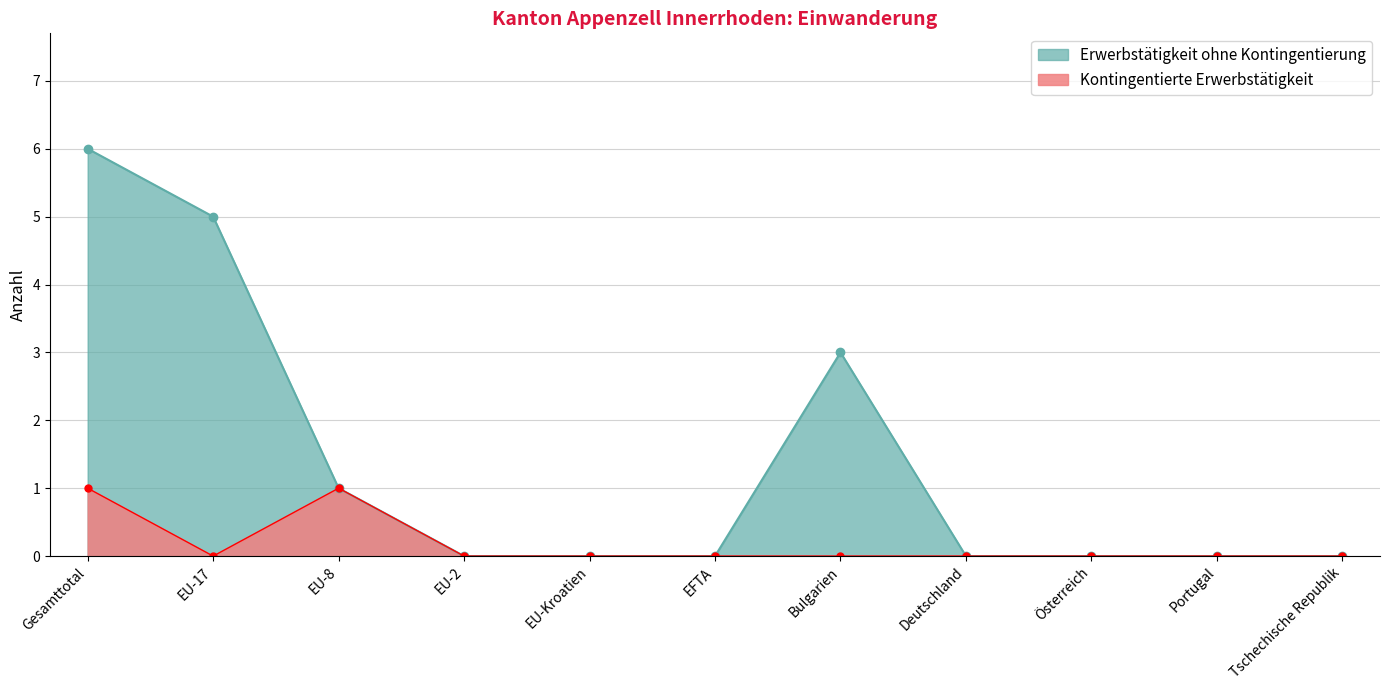

What is the difference between the maximum and minimum values in the Erwerbstätigkeit ohne Kontingentierung series?

6